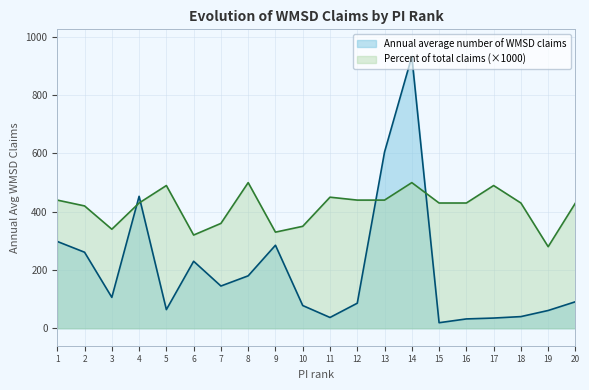

Between which two adjacent categories do Annual average number of WMSD claims and Percent of total claims due to WMSDs first intersect?

3 and 4